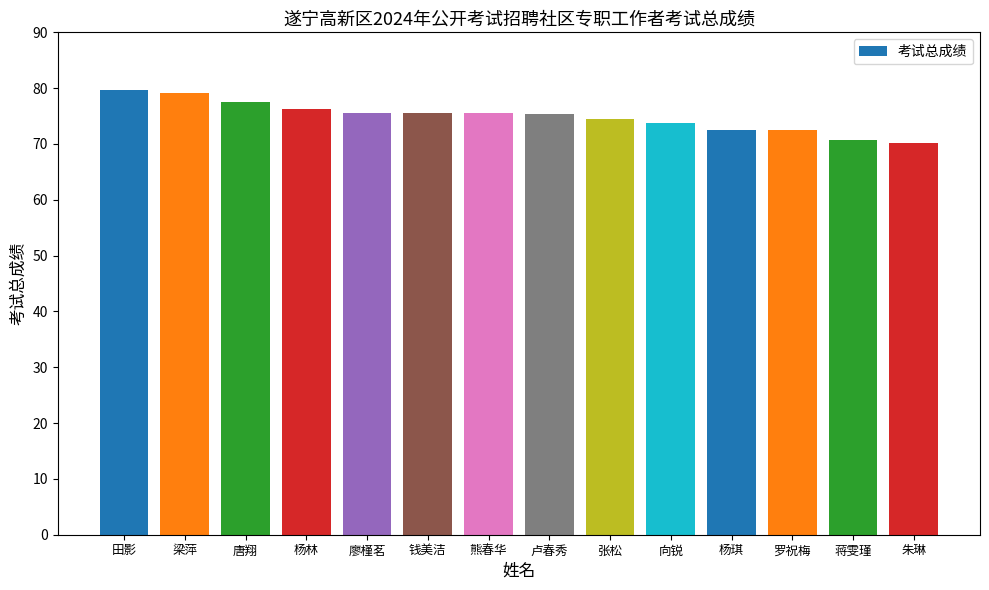

What position from the right is 田影?

14